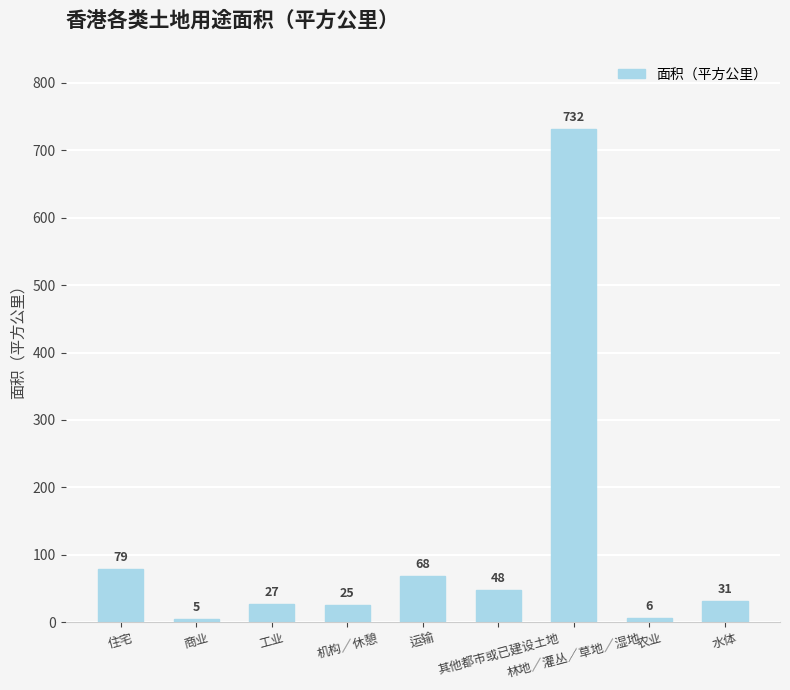

How many bars are there in total?

9